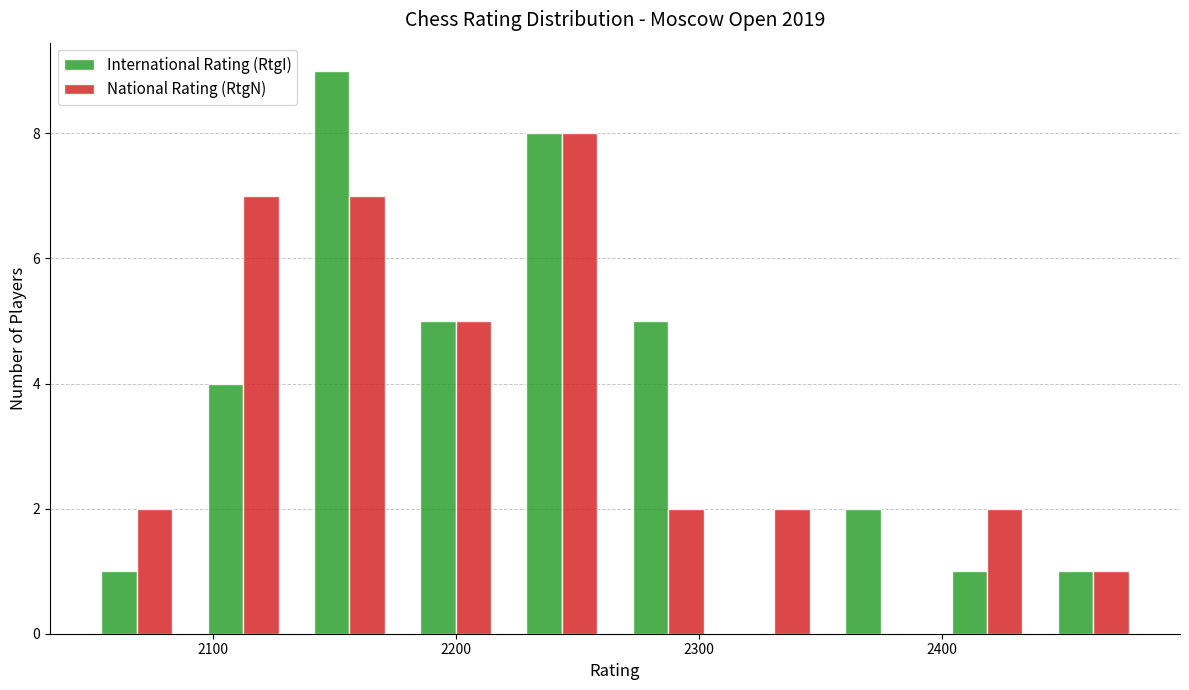

Reading left to right, transcribe this chart: for each range on the x-axis, give the height of each series' bar. Neither the bar edges nor the heights are printed on the chart, so give them approximately, as read against the axes.

2050 to 2090: International Rating (RtgI)=1	National Rating (RtgN)=2
2090 to 2130: International Rating (RtgI)=4	National Rating (RtgN)=7
2130 to 2180: International Rating (RtgI)=9	National Rating (RtgN)=7
2180 to 2220: International Rating (RtgI)=5	National Rating (RtgN)=5
2220 to 2270: International Rating (RtgI)=8	National Rating (RtgN)=8
2270 to 2310: International Rating (RtgI)=5	National Rating (RtgN)=2
2310 to 2350: International Rating (RtgI)=0	National Rating (RtgN)=2
2350 to 2400: International Rating (RtgI)=2	National Rating (RtgN)=0
2400 to 2440: International Rating (RtgI)=1	National Rating (RtgN)=2
2440 to 2480: International Rating (RtgI)=1	National Rating (RtgN)=1